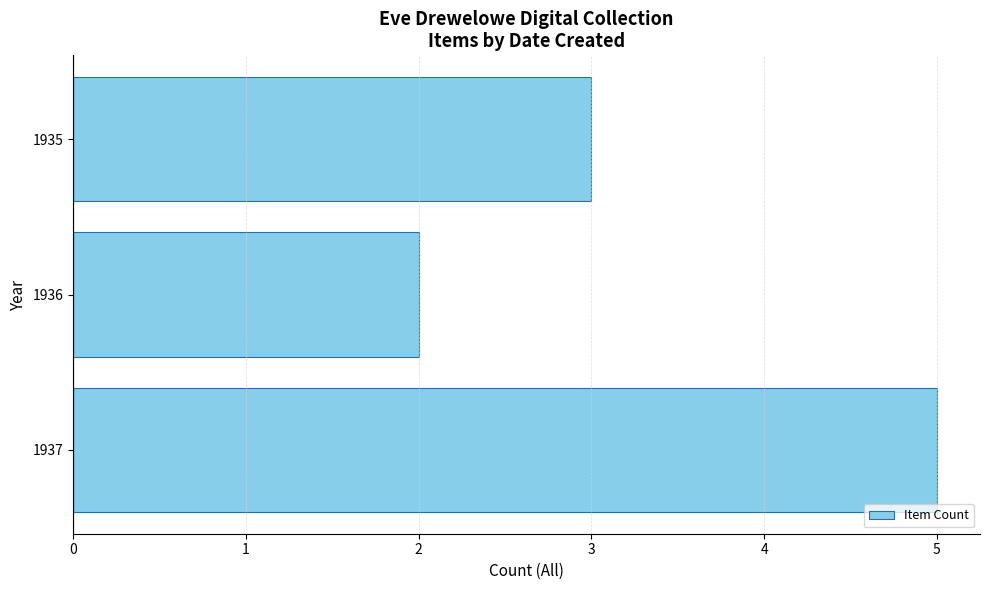

Reading bottom to top, transcribe all the data shown in this chart.

5	2	3